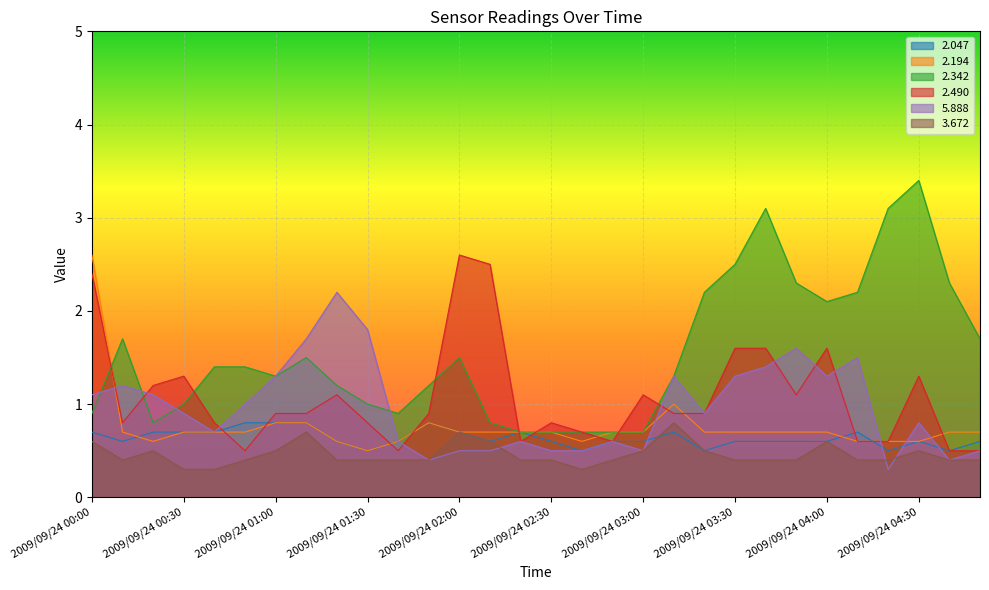

At 2009/09/24 04:30, list the series in order from smallest to largest.

  3.672,   2.047,   2.194,   5.888,   2.490,   2.342